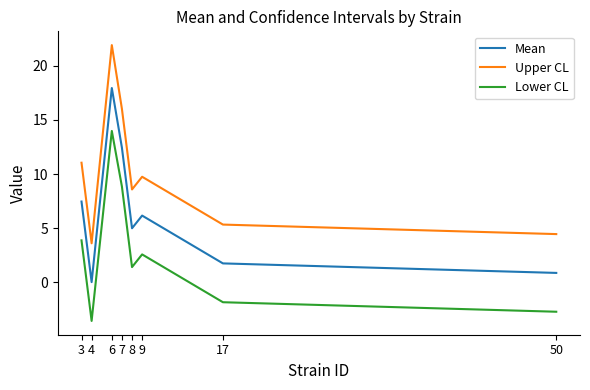

What is the sum of the Upper CL values at 7 and 4?

19.6